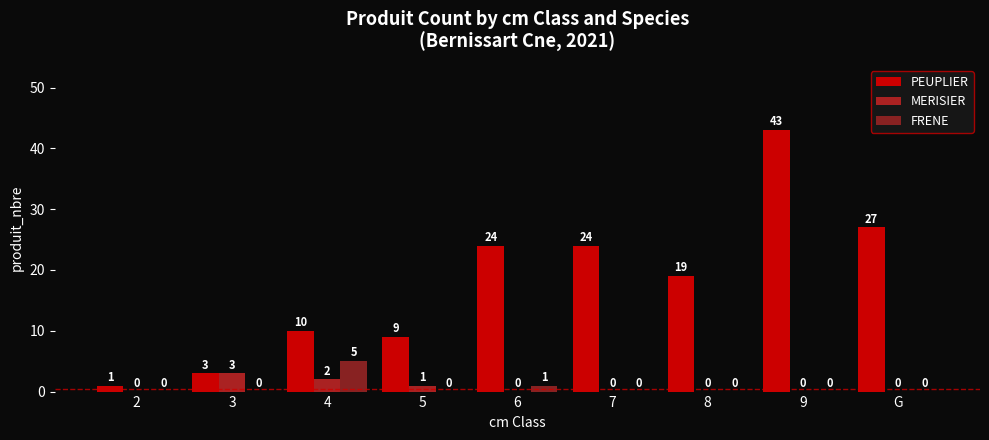

How many data points in FRENE are above 0?

2